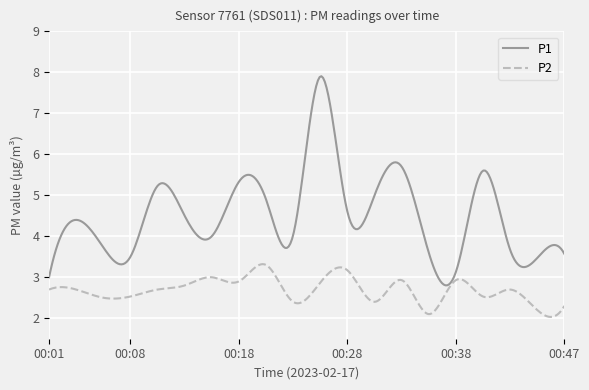

List the series in order of their overall mean, lowest first.

P2, P1